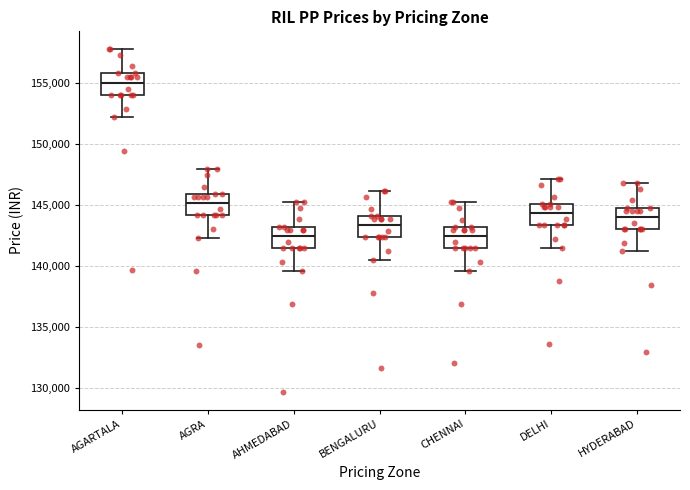

Which box's median line is the highest?

AGARTALA